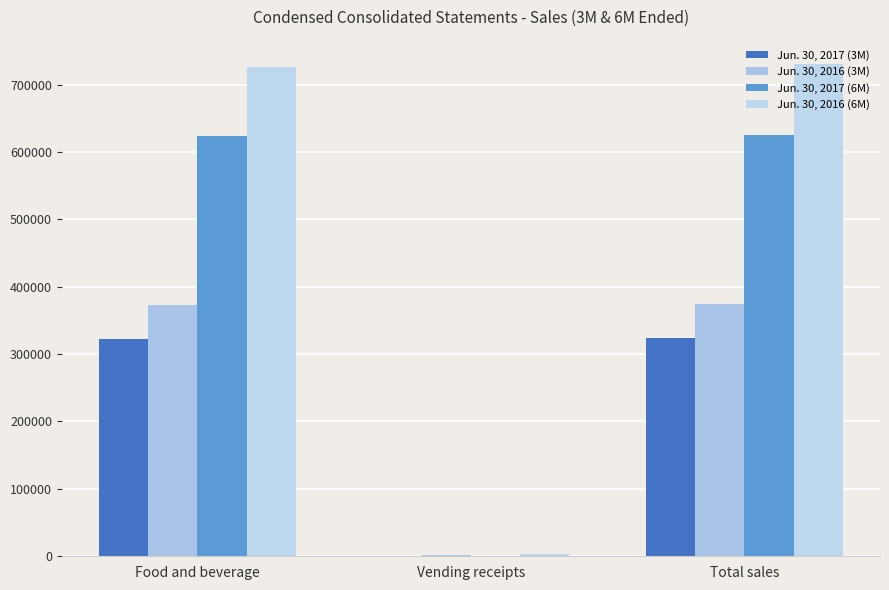

Count the number of data series in this chart.

4